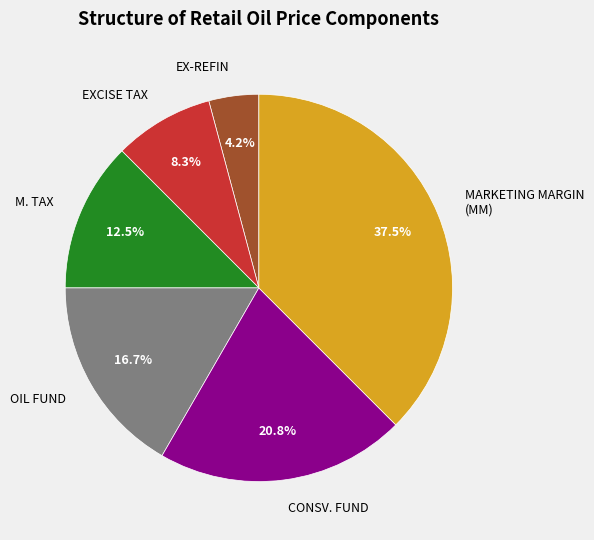

How many segments does this pie chart have?

6